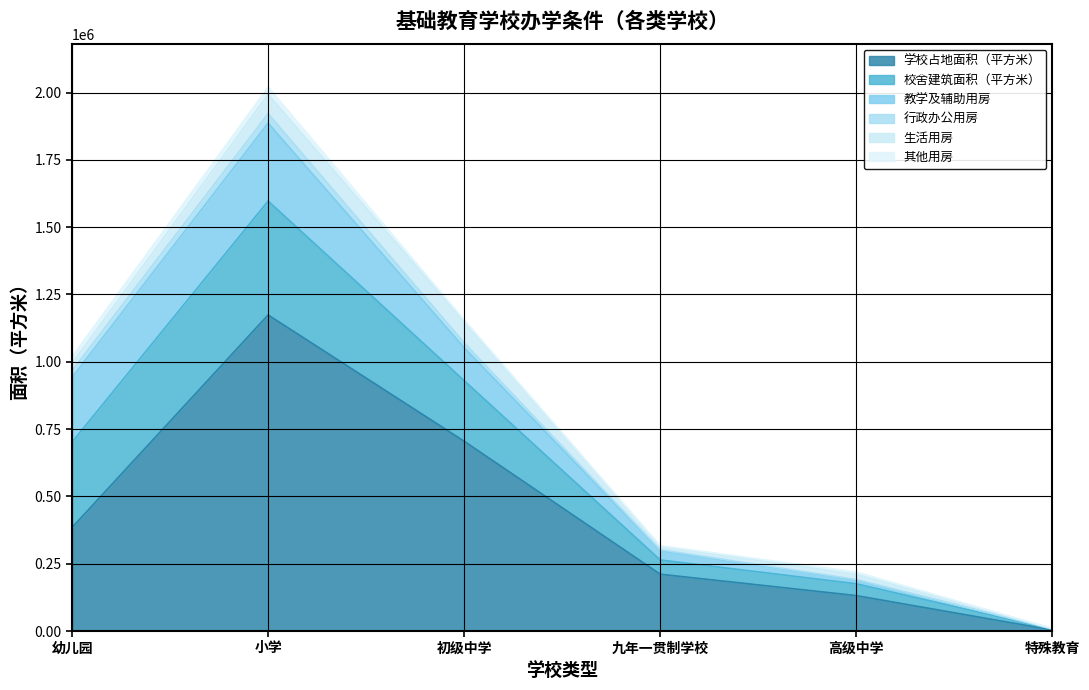

At how many categories does at least one series exceed 130368?

5